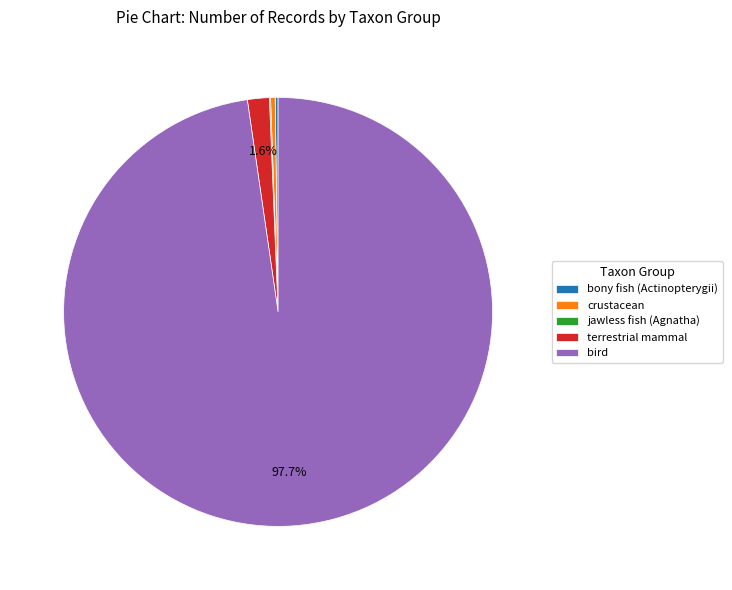

What is the largest slice in the pie chart?

bird